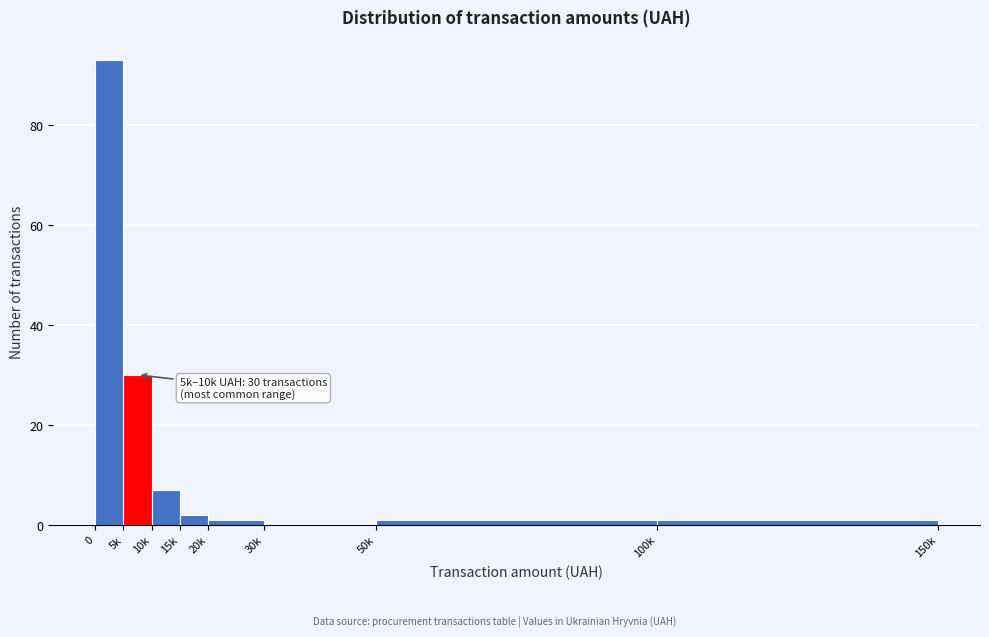

Reading left to right, what are all the values shown in this chart?

0=93	5k=30	10k=7	15k=2	20k=1	30k=0	50k=1	100k=1